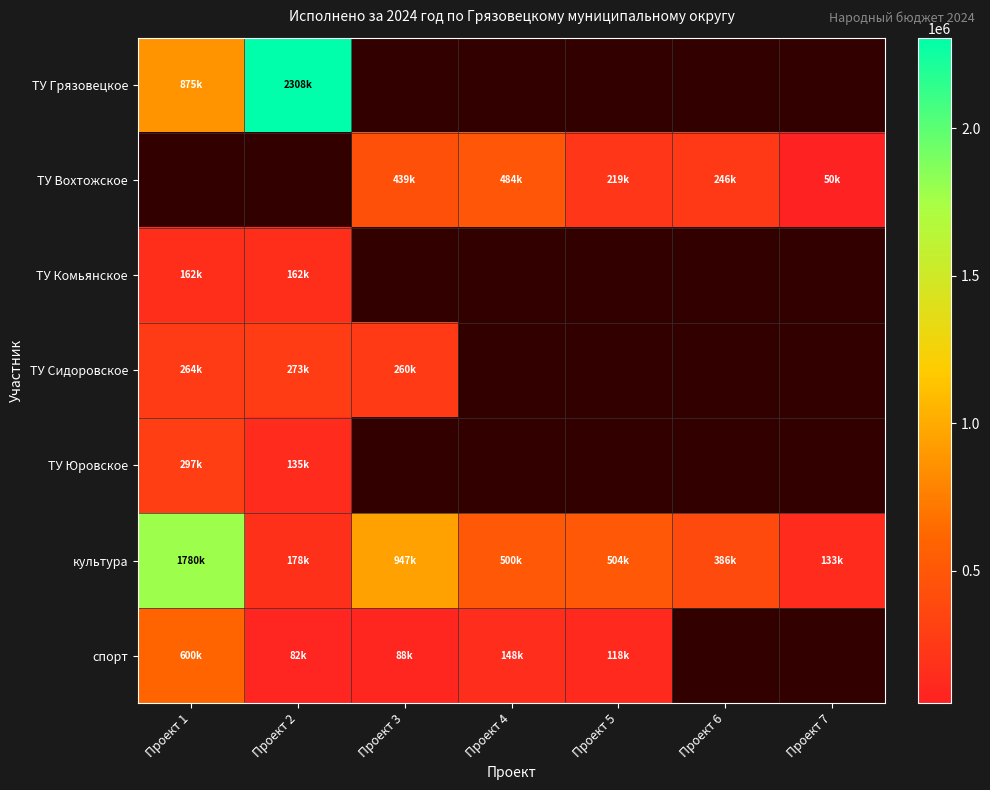

Which series has the widest spread of values?

культура